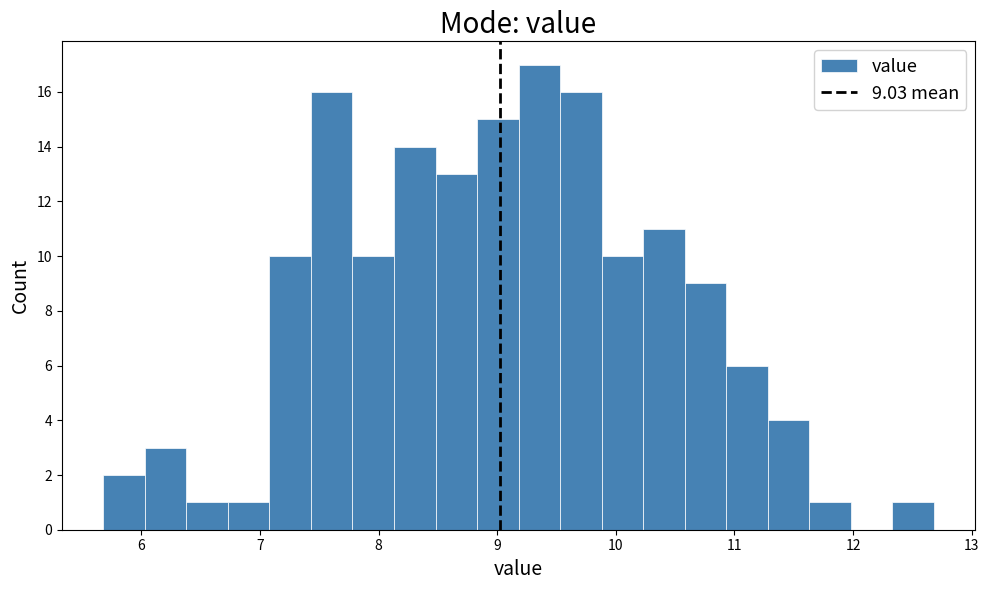

Around what value on the x-axis is the tallest bar? Give the approximate position of its centre, as read against the axis.

9.4